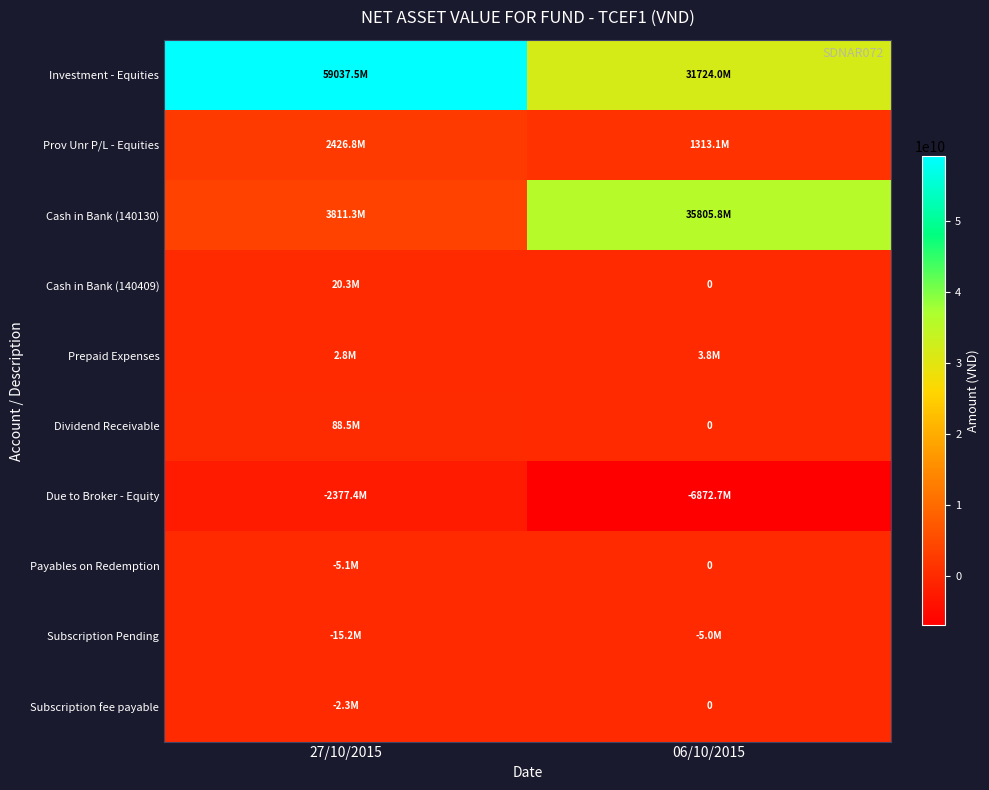

List the labels in order of Dividend Receivable value, largest first.

27/10/2015, 06/10/2015